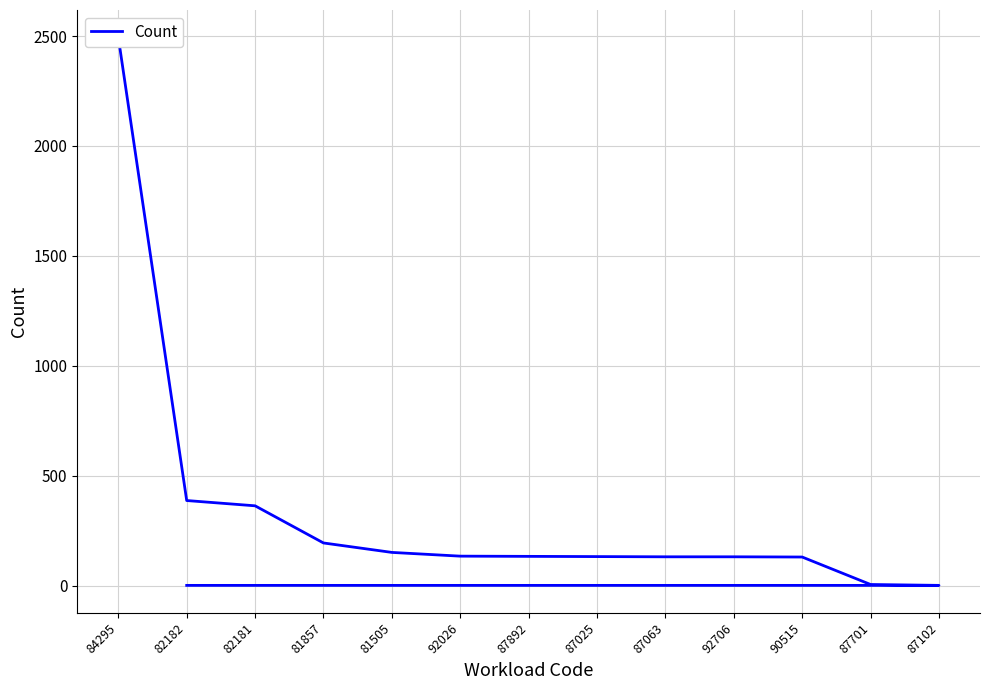

Which category has the highest value across all series?

84295